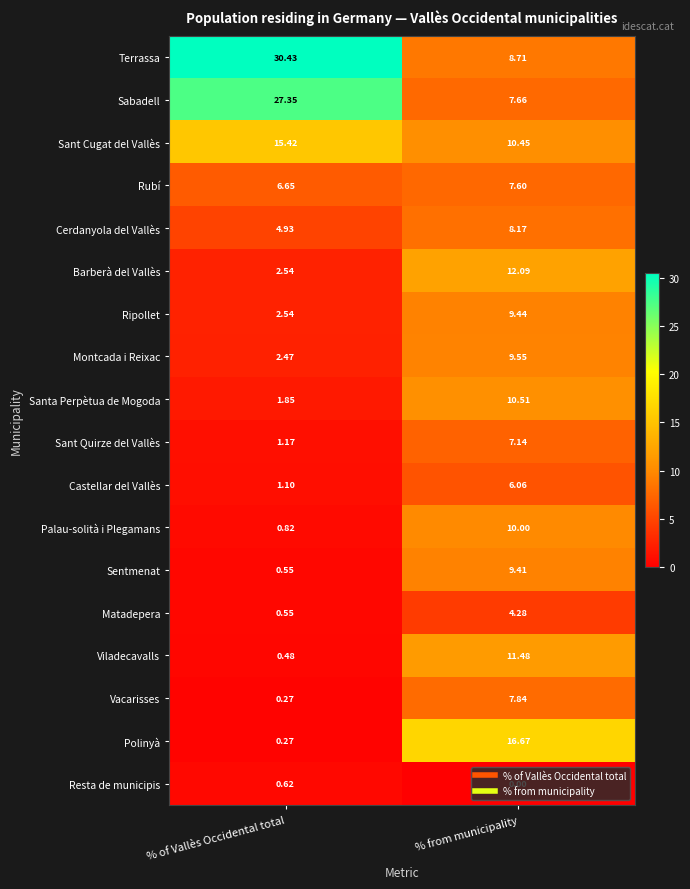

Which label corresponds to the largest value in the chart?

% of Vallès Occidental total